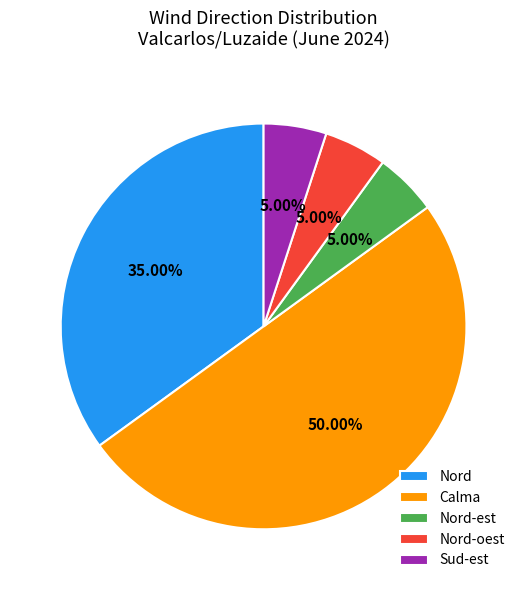

Is Nord-oest the majority of the pie?

No